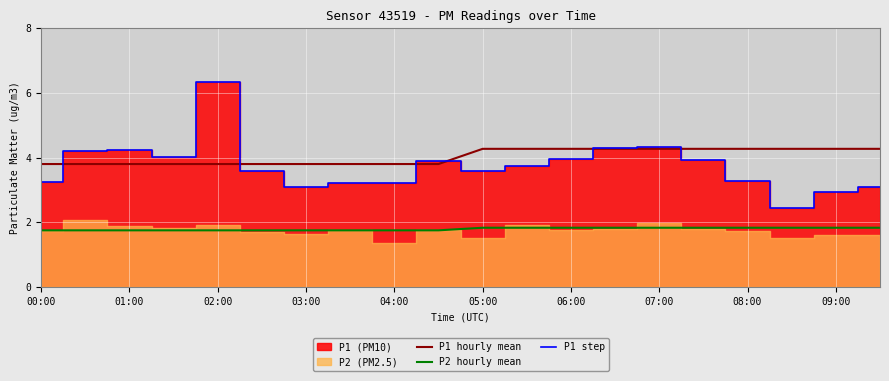

What is the sum of all P2 hourly mean values?

35.8